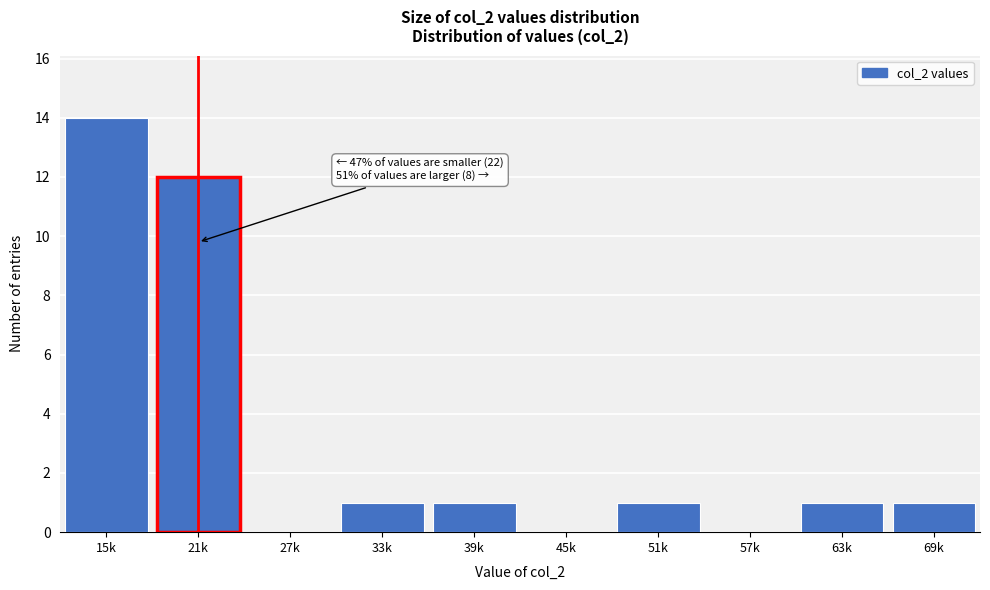

Reading left to right, what are all the values shown in this chart?

15k=14	21k=12	27k=0	33k=1	39k=1	45k=0	51k=1	57k=0	63k=1	69k=1